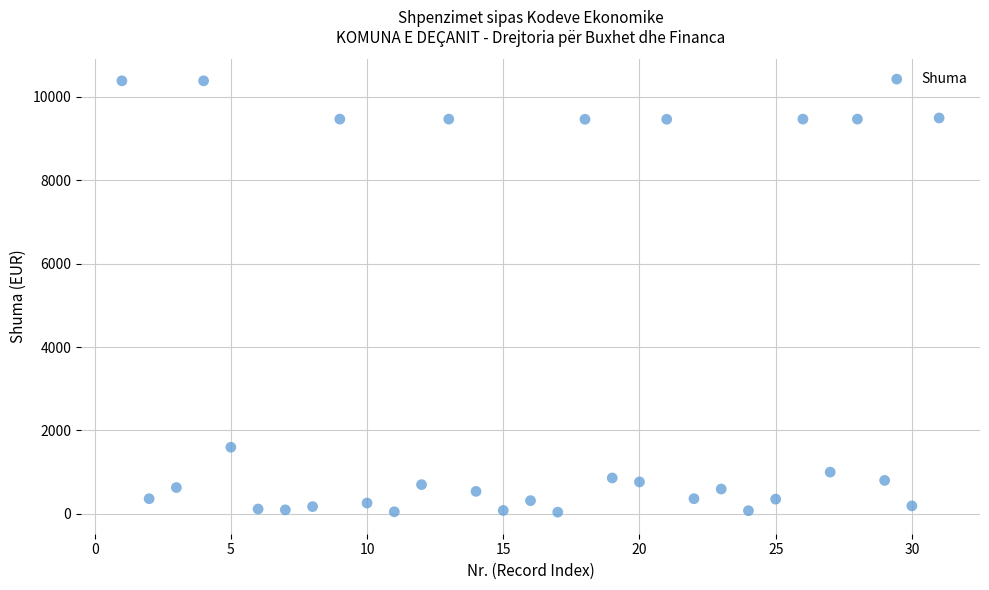

What is the range of X values (max minus min)?

30.0